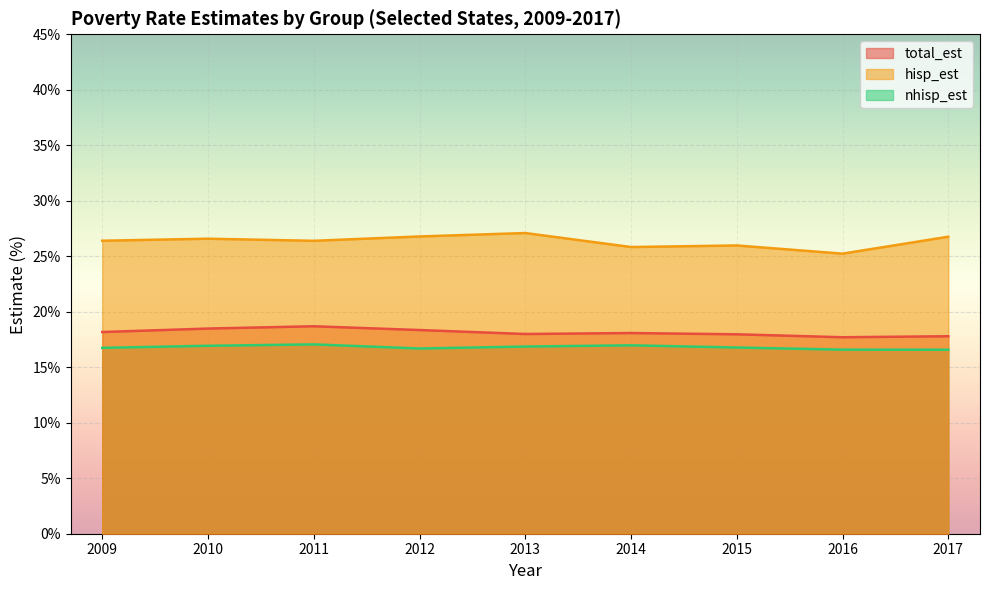

Count the number of categories in the chart.

9